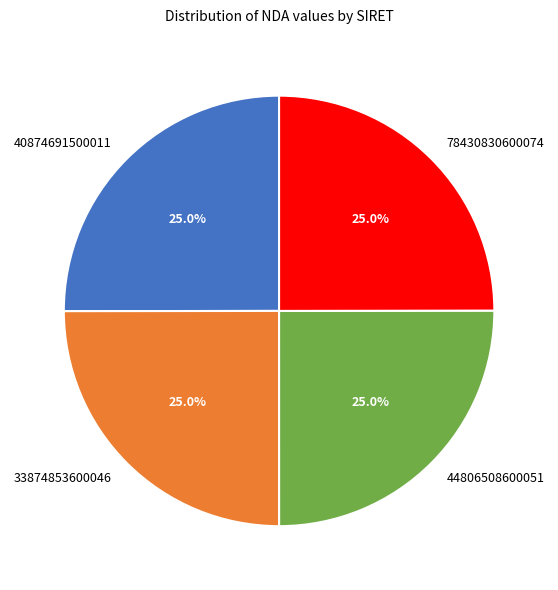

What portion of the pie excludes 78430830600074?

75.0%